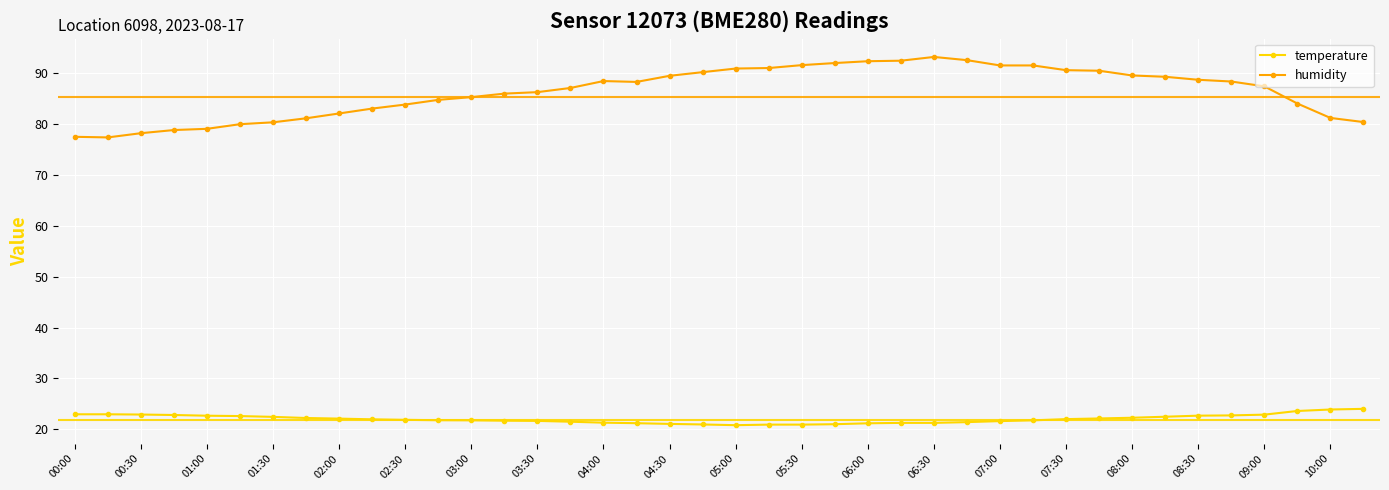

Which series has the widest spread of values?

humidity